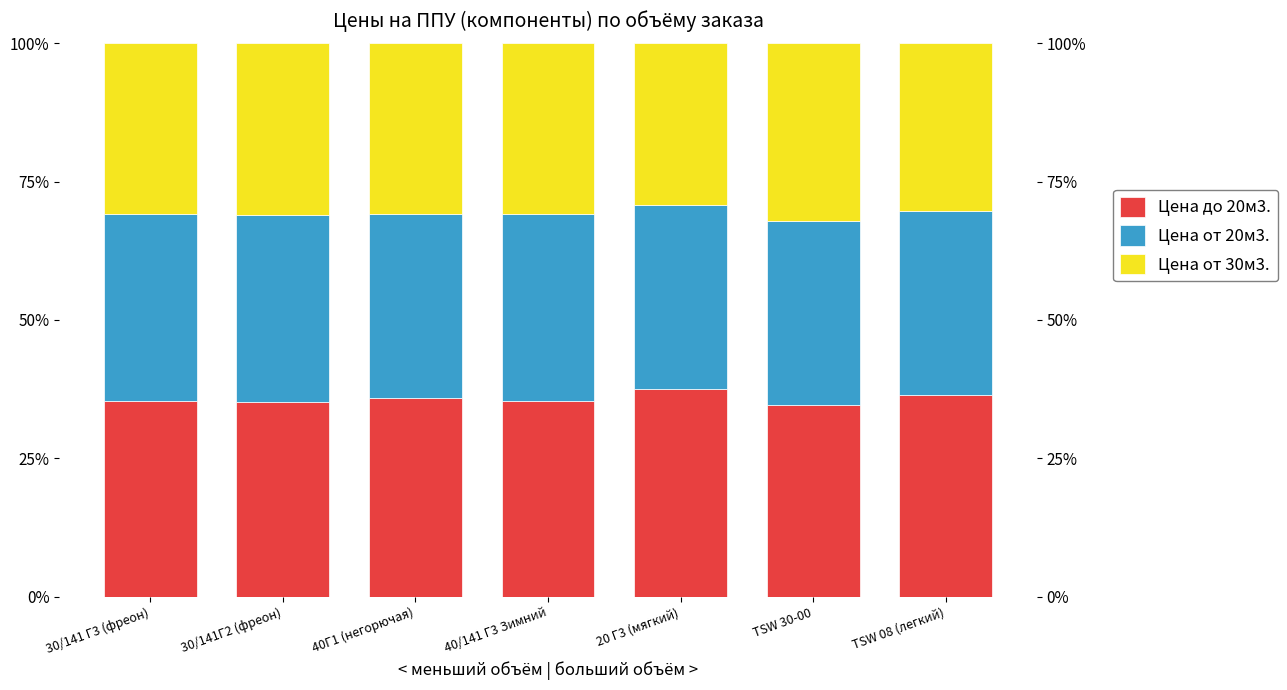

Which series has the largest range (max minus min)?

Цена до 20м3.